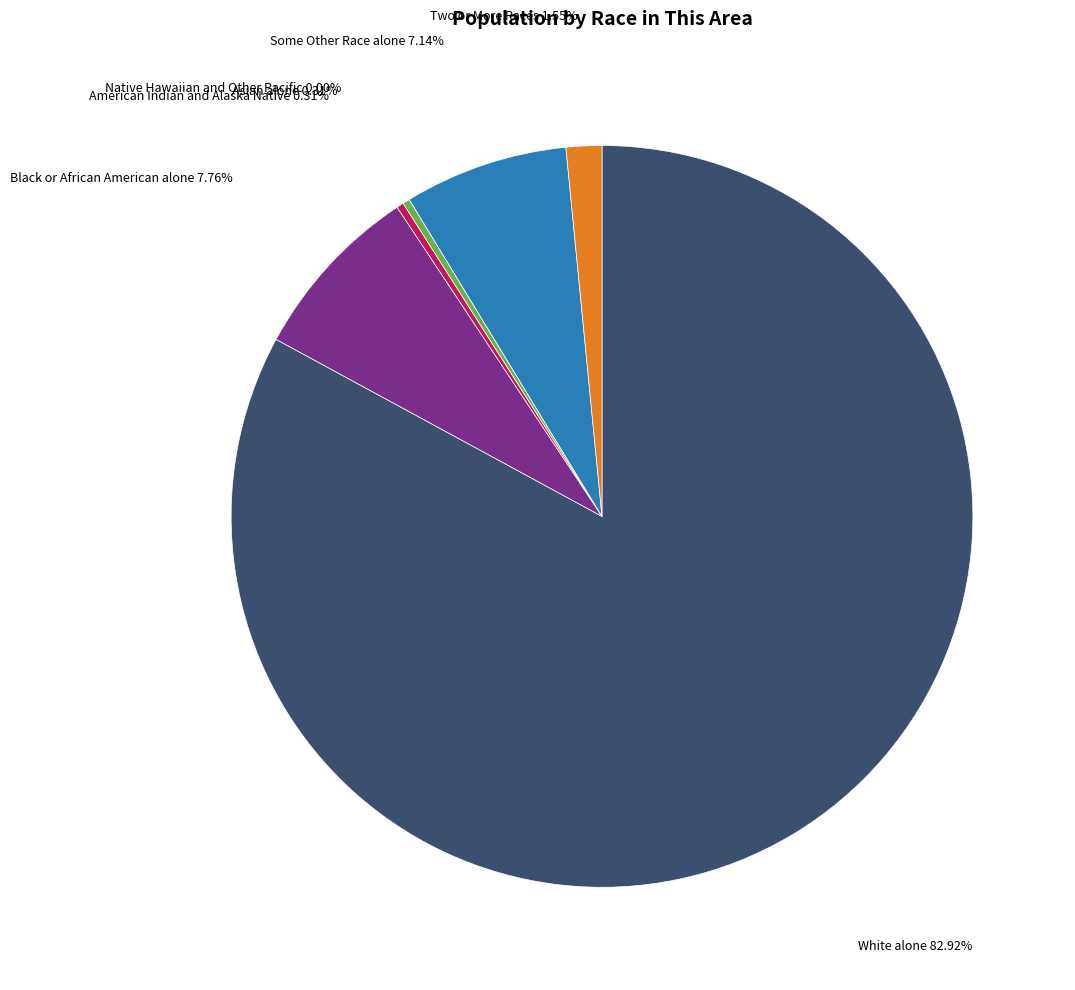

Do Two or More Races and White alone together represent more than half of the pie?

Yes